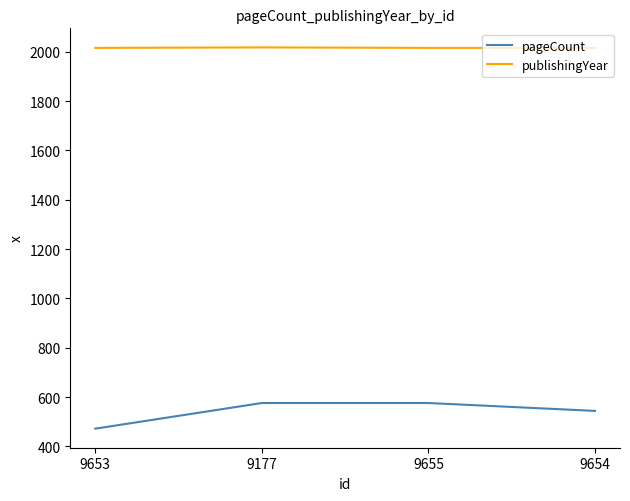

How many lines are shown in the chart?

2